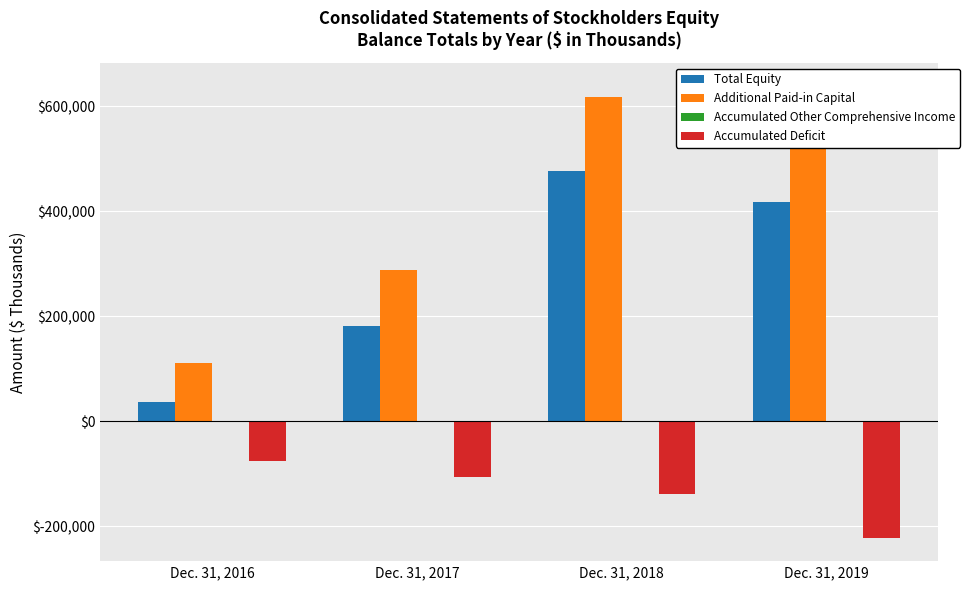

What is the value of the Total Equity bar at the 1st from the left?

36410